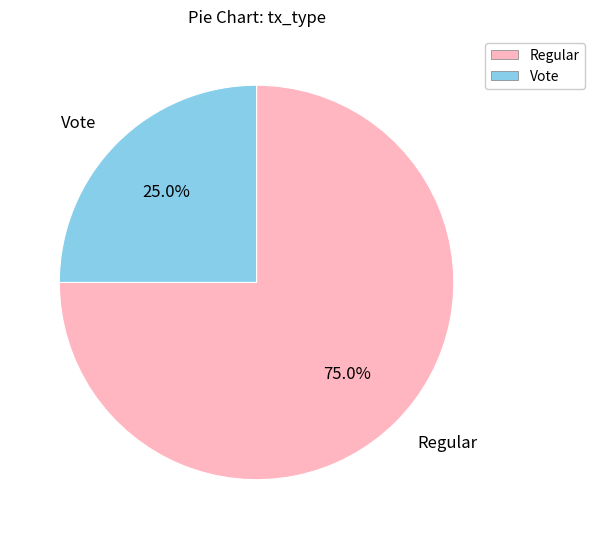

Rank the categories by value from lowest to highest.

Vote, Regular